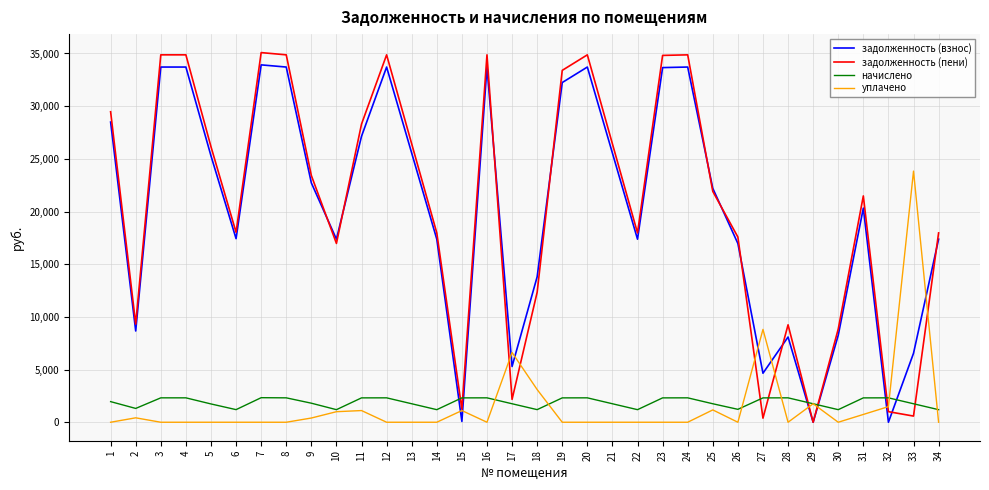

At which label is уплачено closest to 11918?

27